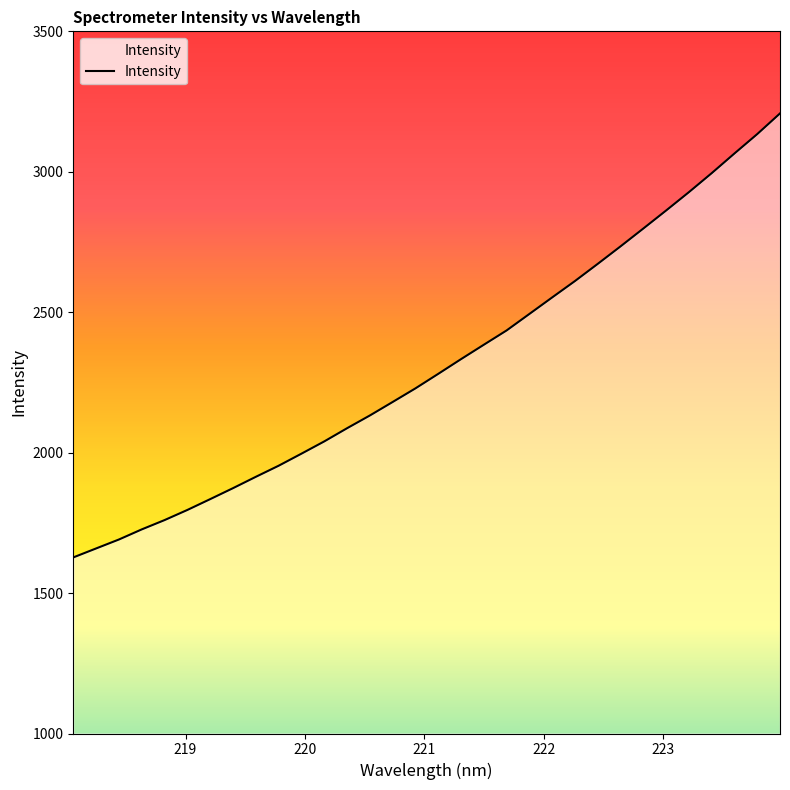

What is the sum of the values at 221.6902 and 221.1174?

4715.7